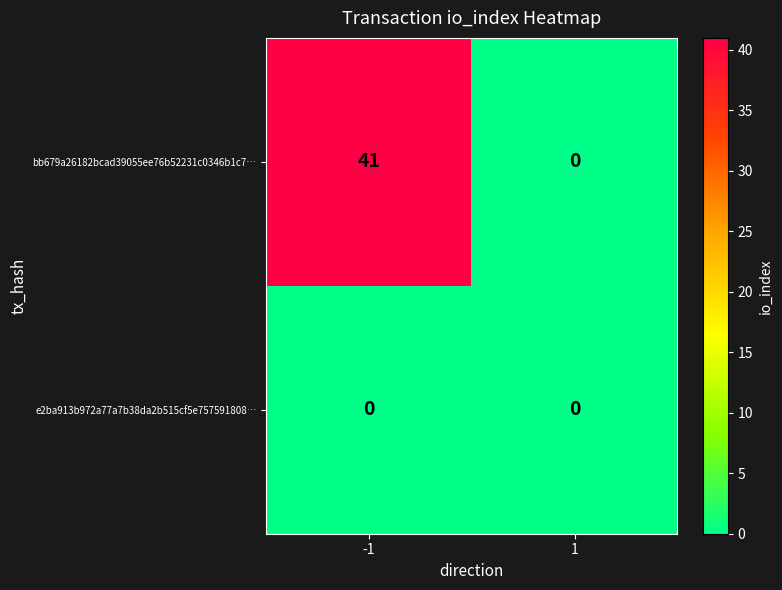

Reading left to right, list all the values displayed in this chart.

bb679a26182bcad39055ee76b52231c0346b1c7…: 41	0
e2ba913b972a77a7b38da2b515cf5e757591808…: 0	0